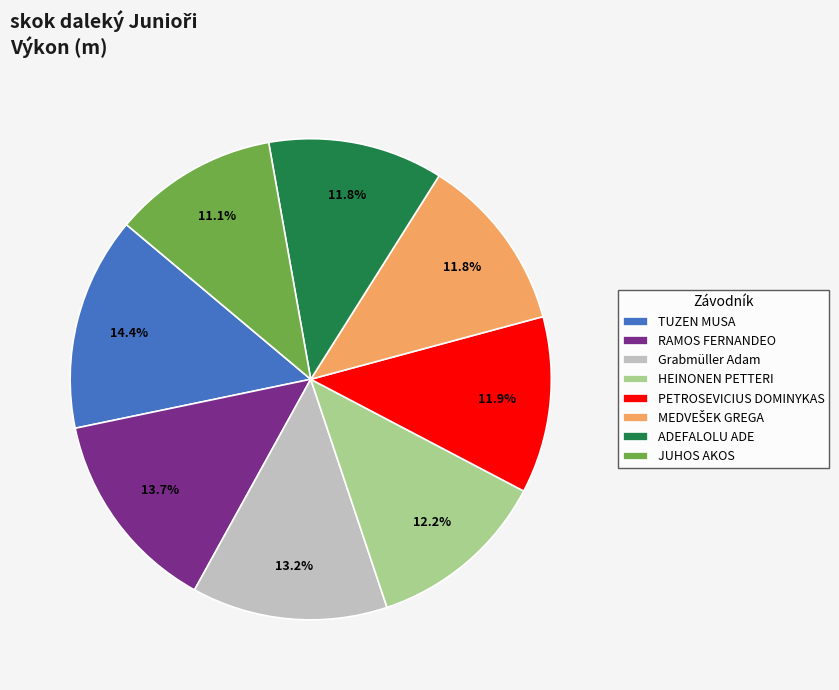

Does PETROSEVICIUS DOMINYKAS account for over 50% of the chart?

No